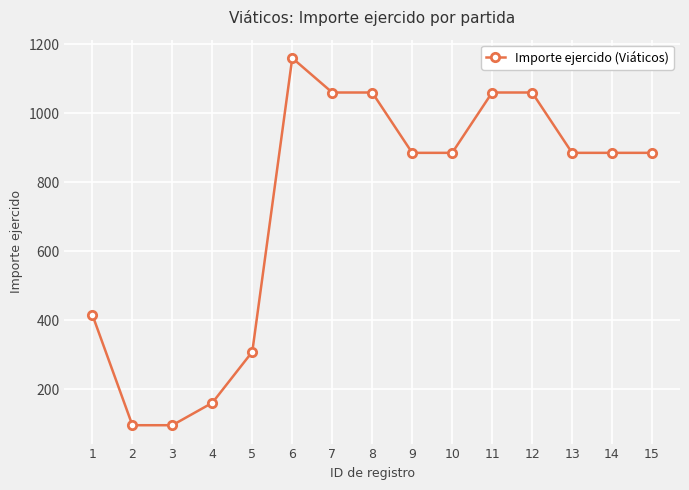

What is the value of the 2nd point from the left?

95